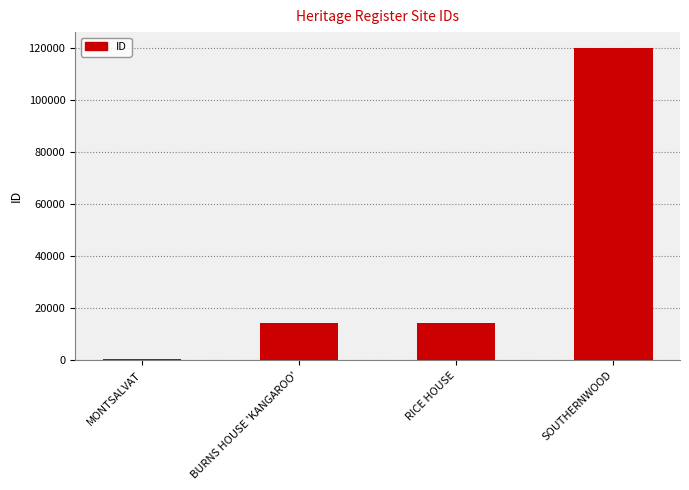

What is the maximum value shown in the chart?

120079